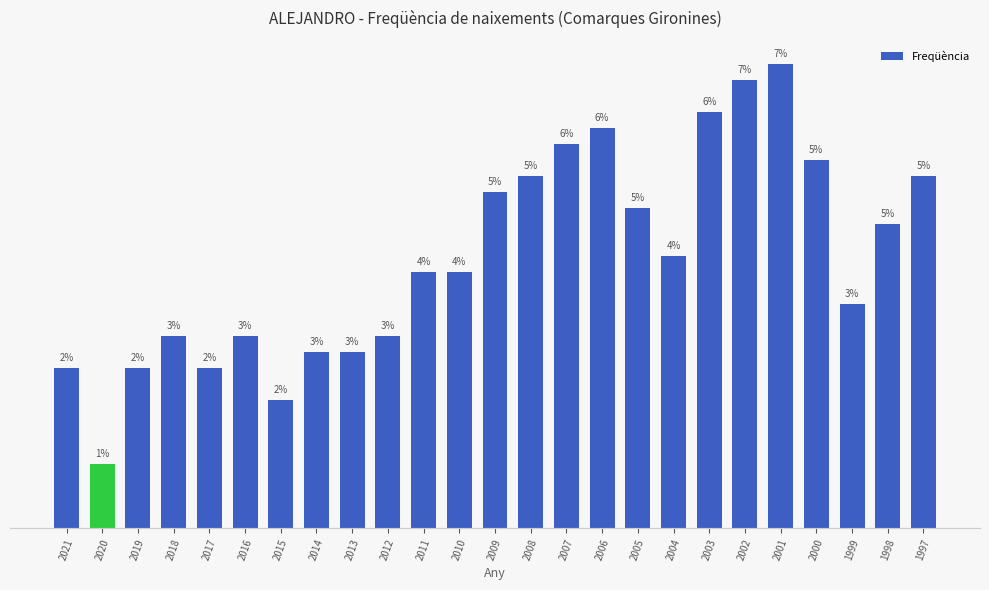

Does the chart contain any negative values?

No